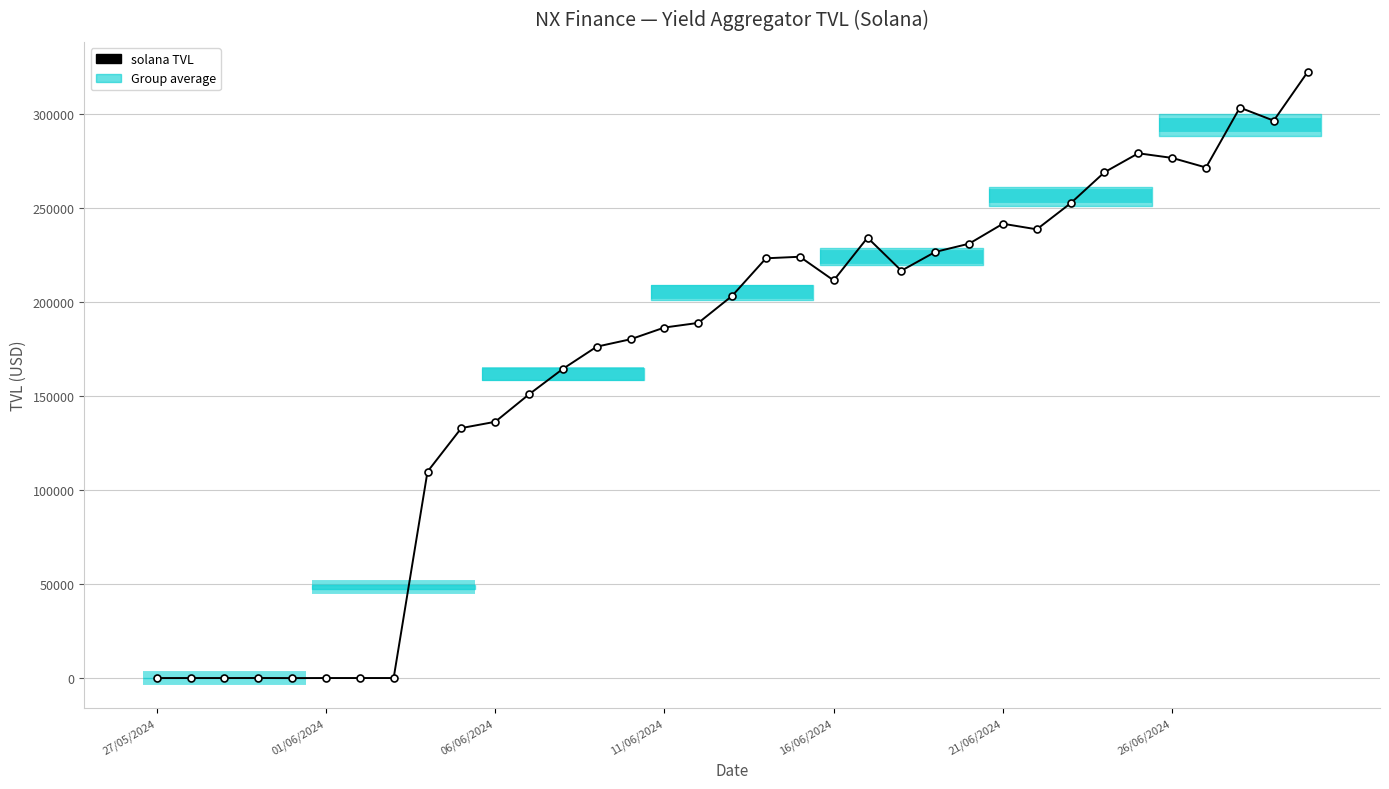

What is the difference between the second highest and second lowest values?

303179.7